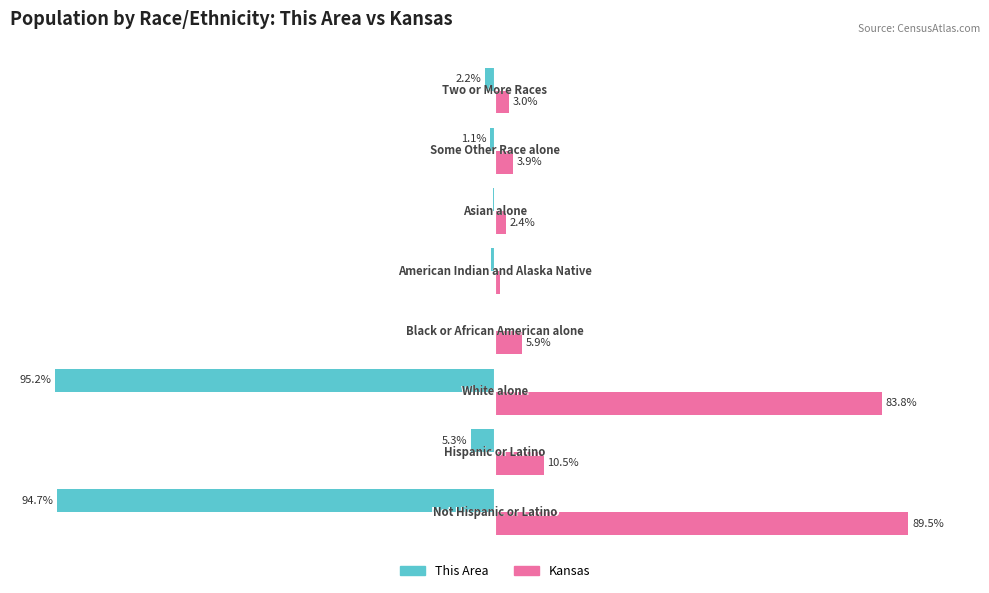

What are all the series names shown in the legend?

This Area, Kansas